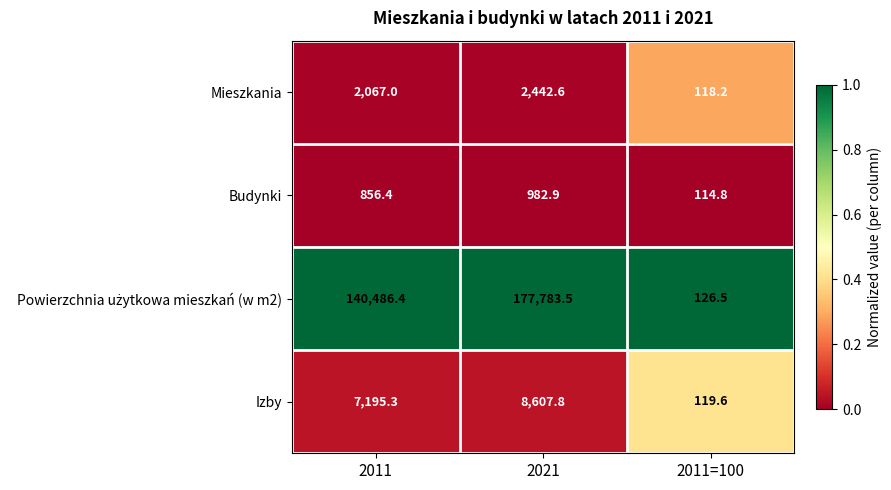

What is the total value across all series at 2021?

189816.8